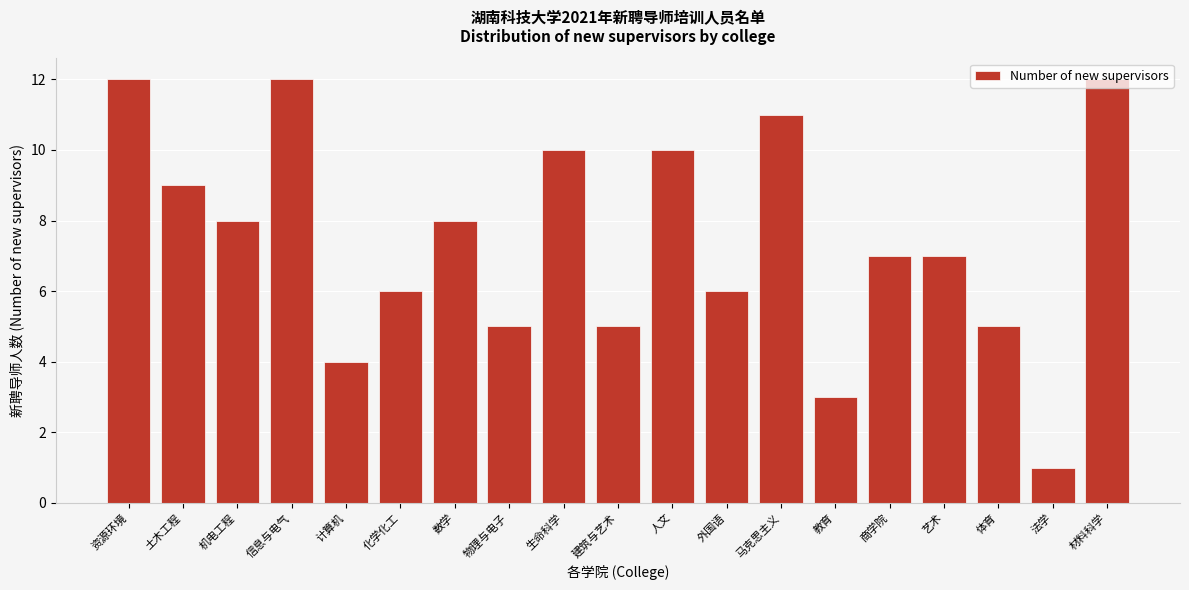

What is the label of the 8th bar from the left?

物理与电子